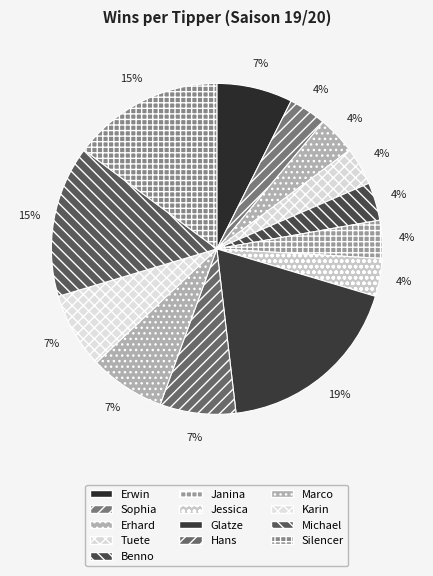

Rank the categories by value from lowest to highest.

Sophia, Erhard, Tuete, Benno, Janina, Jessica, Erwin, Hans, Marco, Karin, Michael, Silencer, Glatze